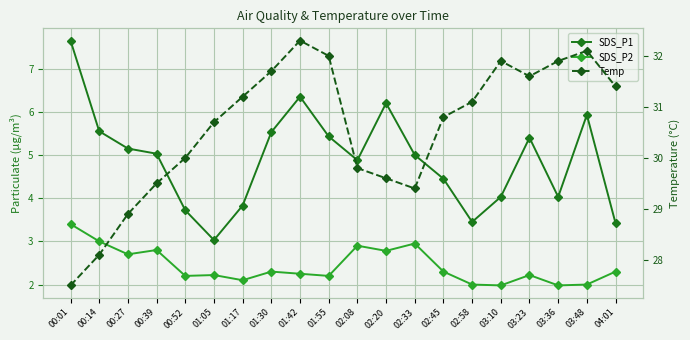

How many lines are shown in the chart?

3